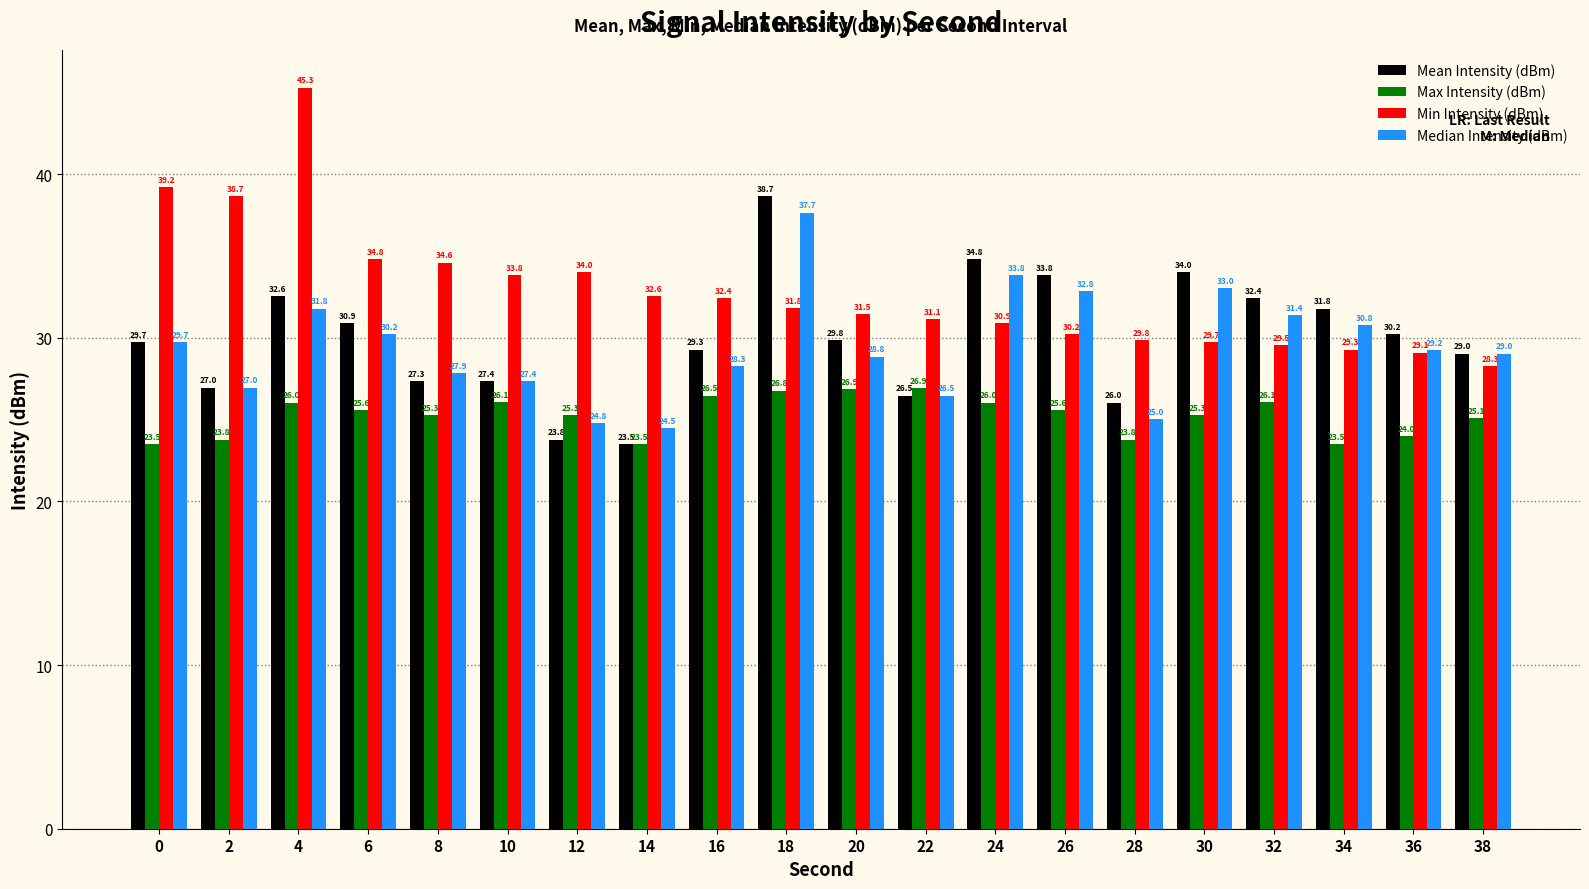

Between 10 and 16, which series saw the biggest shift?

Mean Intensity (dBm)